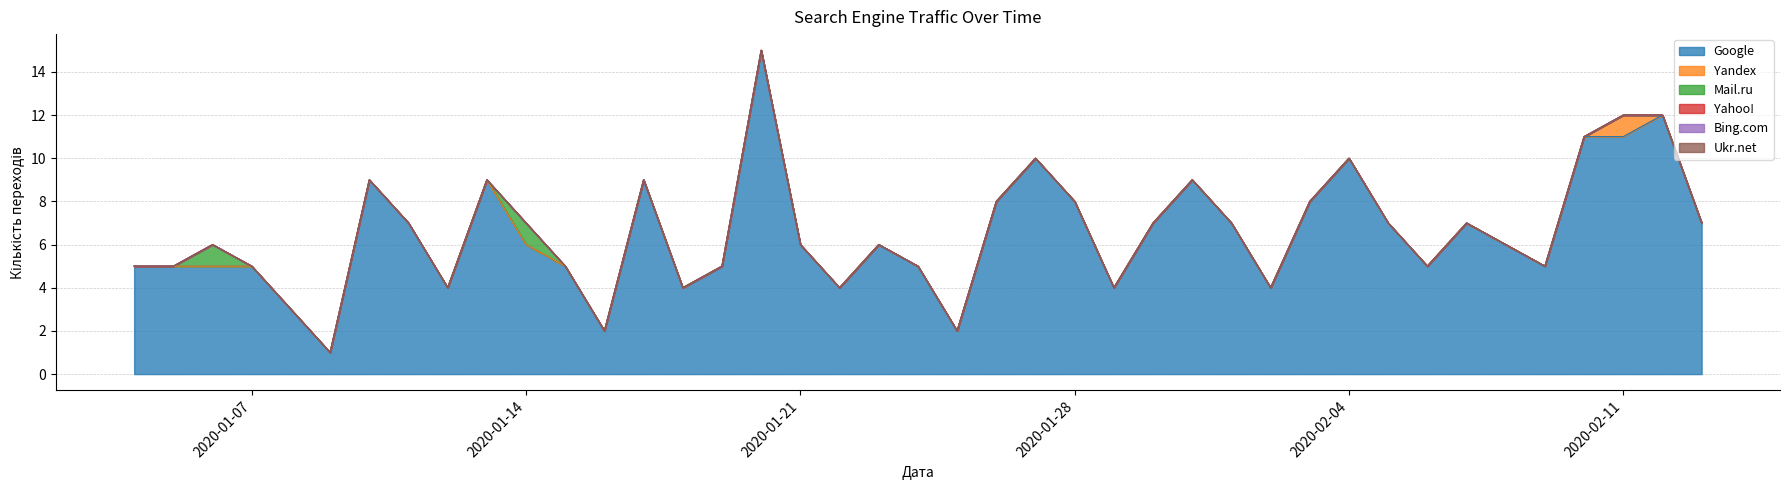

Does the chart display data point markers on the line(s)?

No